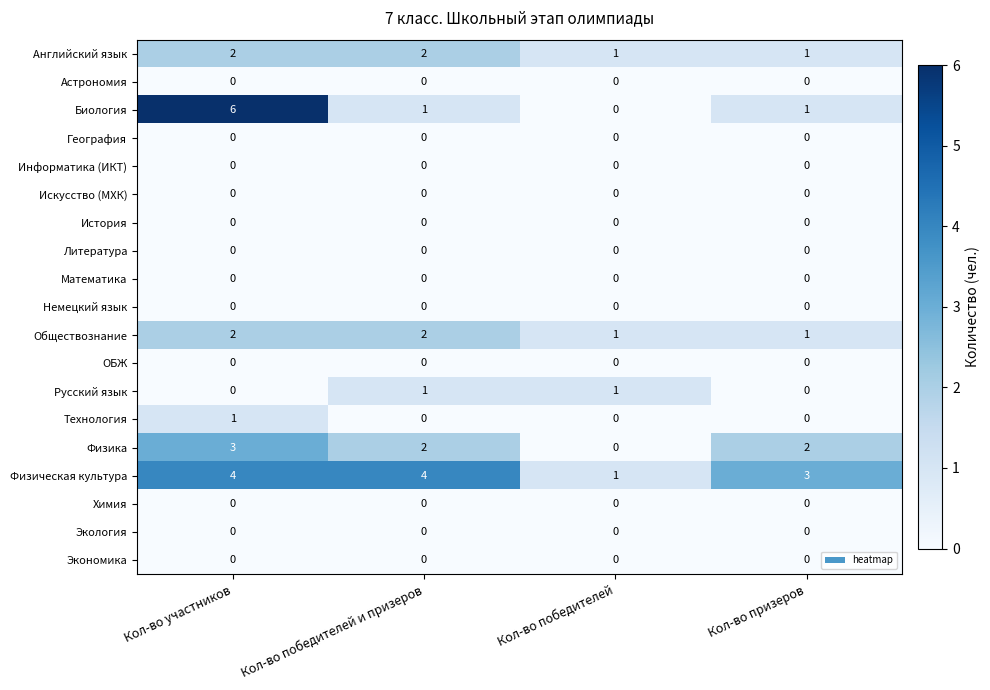

What is the maximum value shown in the chart?

6